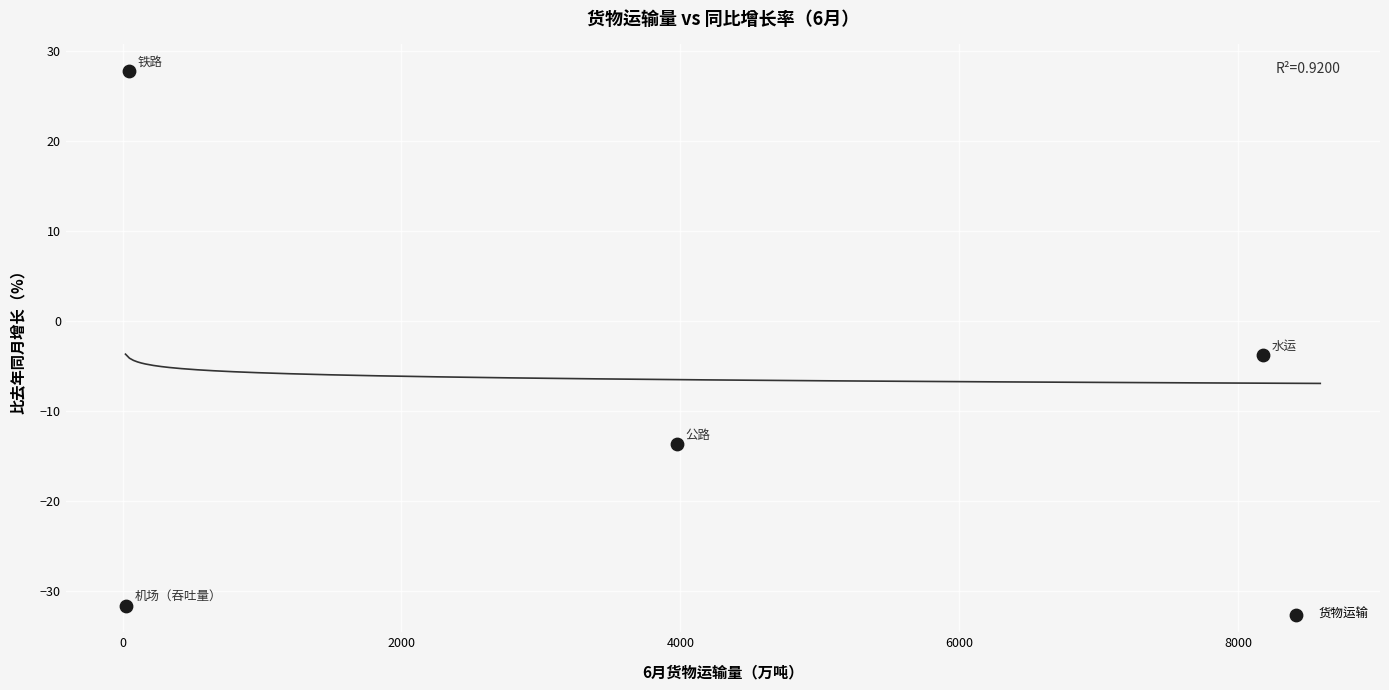

What Y value in the scatter plot is closest to -1?

-3.8